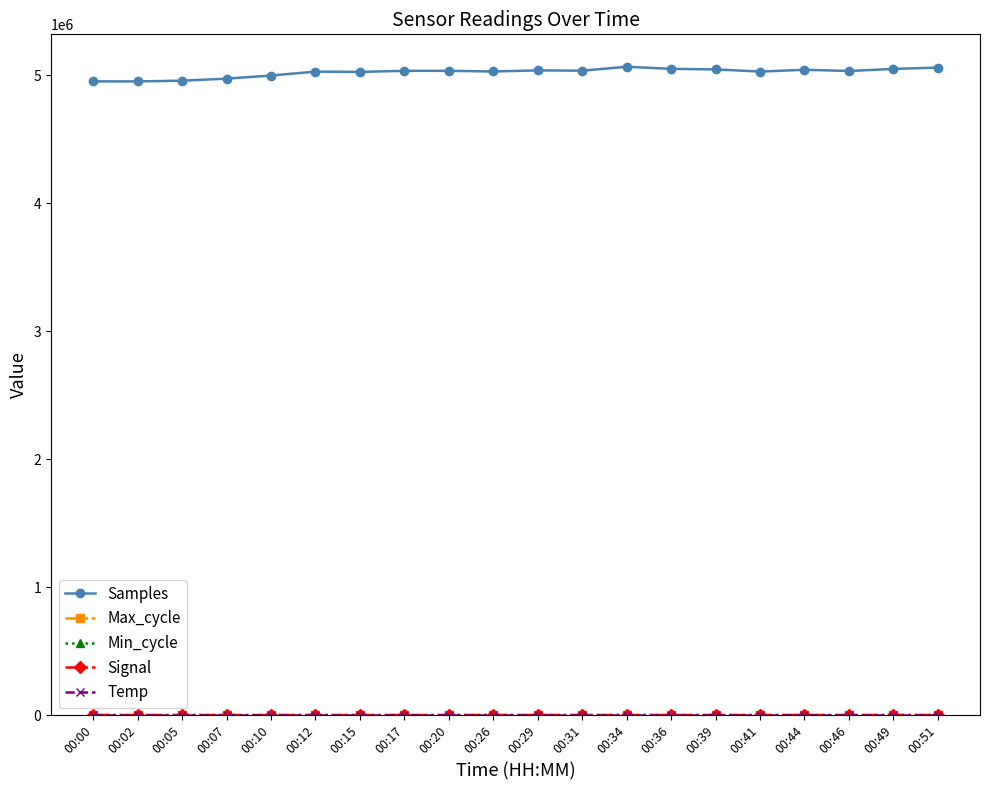

Which series has the largest total across all categories?

Samples